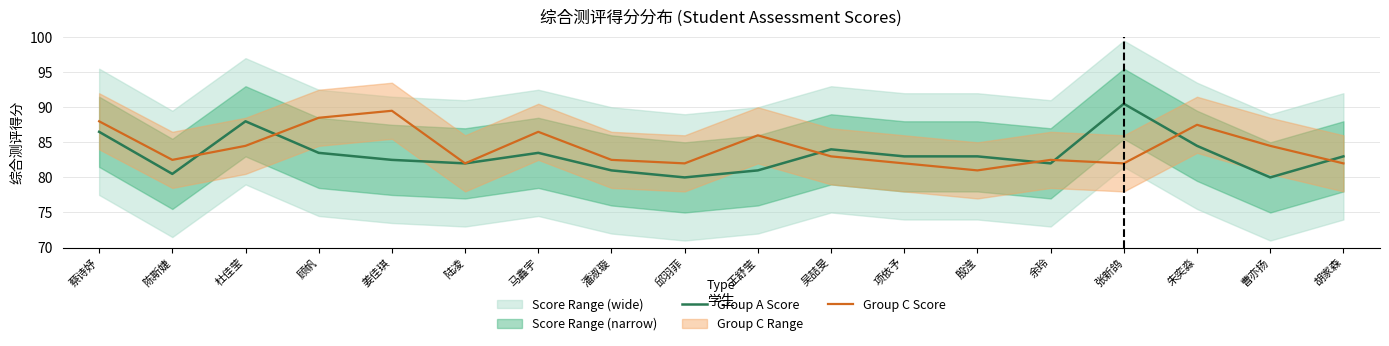

What is the highest value of the Group C Score series?

89.5